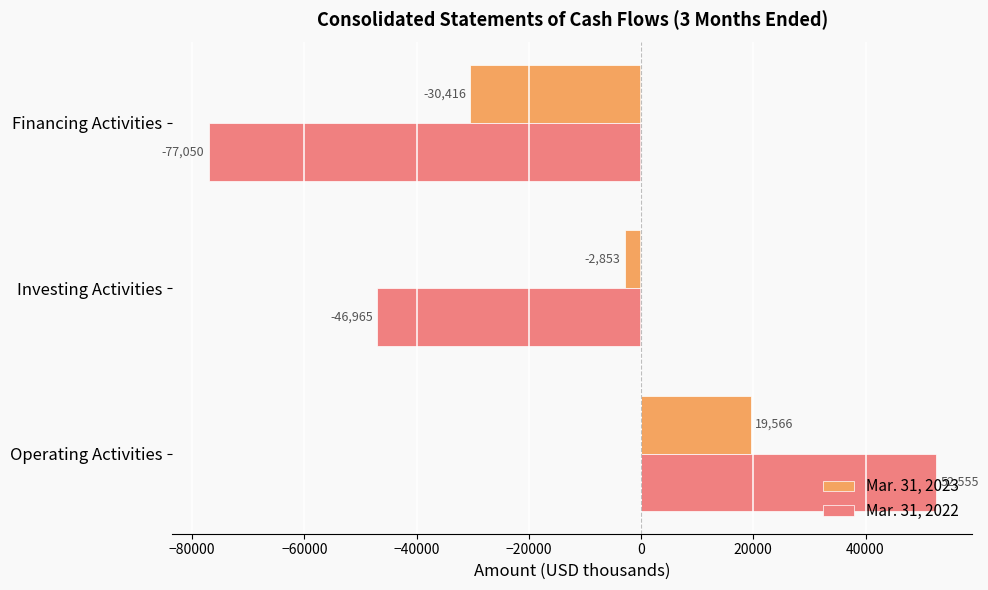

At which category is the sum across all series the highest?

Operating Activities